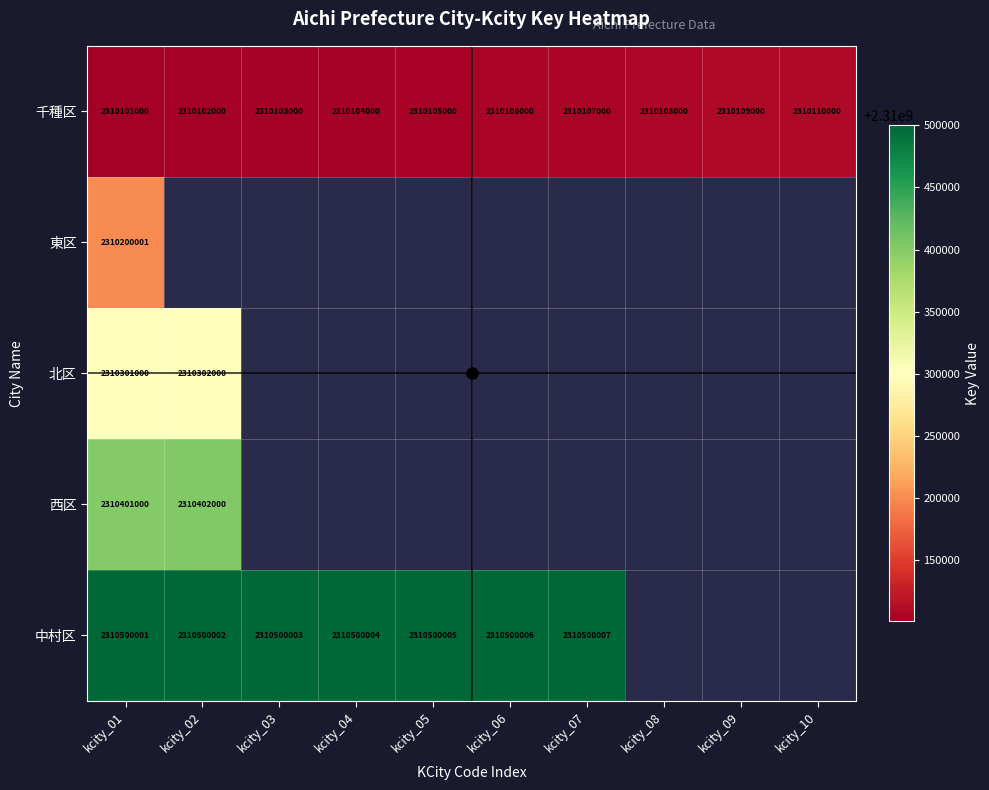

Where is 西区 nearest to the value 2310401500?

kcity_01